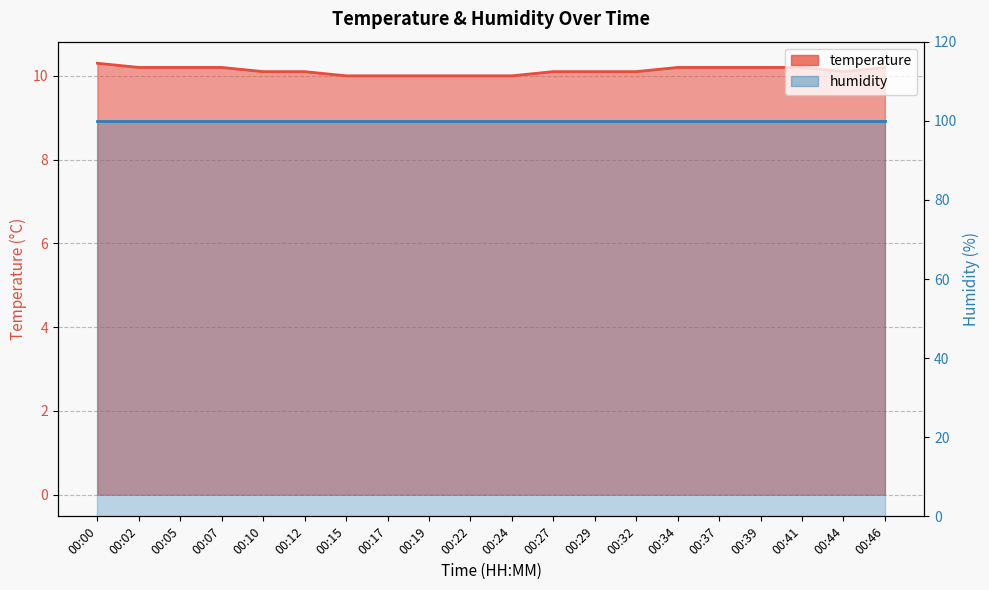

Rank the categories by value from lowest to highest.

00:15, 00:17, 00:19, 00:22, 00:24, 00:10, 00:12, 00:27, 00:29, 00:32, 00:44, 00:02, 00:05, 00:07, 00:34, 00:37, 00:39, 00:41, 00:46, 00:00